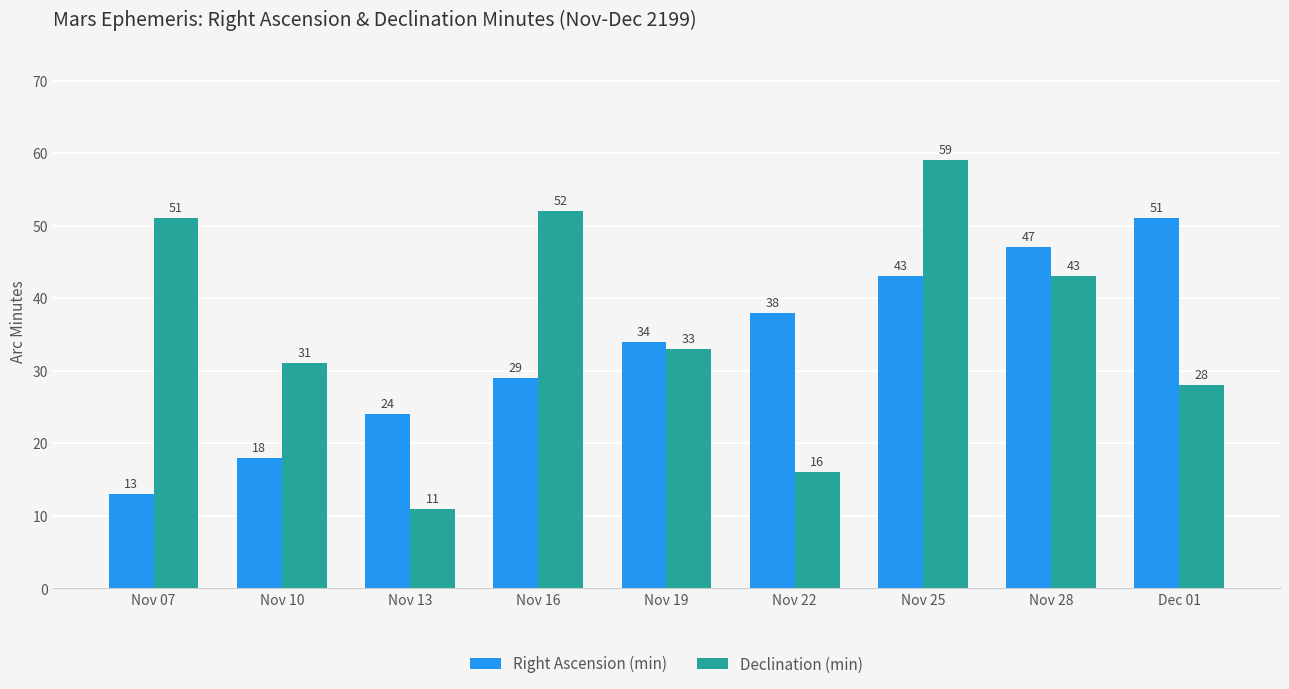

What is the average value of the Declination (min) series?

36